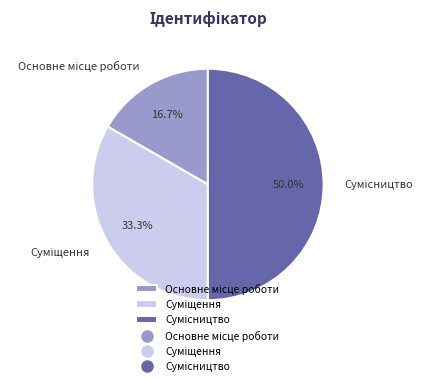

Between Сумісництво and Основне місце роботи, which is larger?

Сумісництво